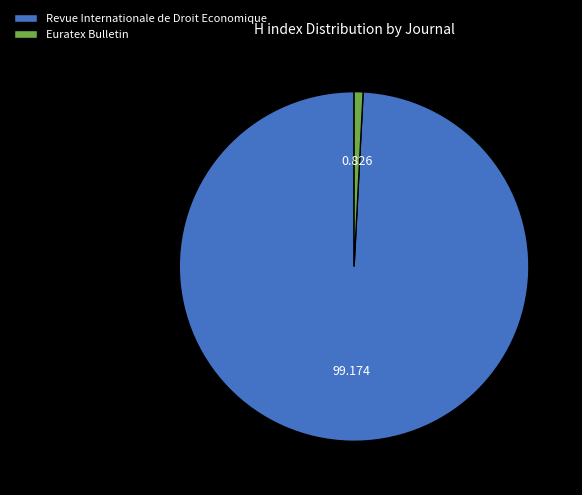

Rank the categories by value from lowest to highest.

Euratex Bulletin, Revue Internationale de Droit Economique